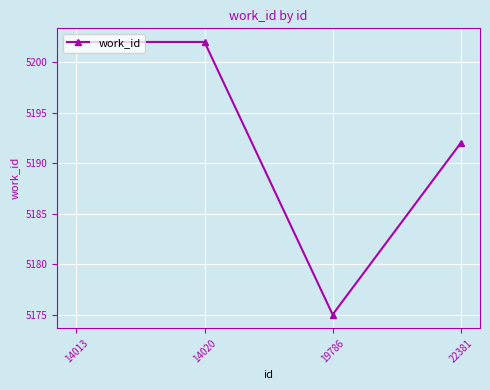

At which label is the value closest to 5188?

22381